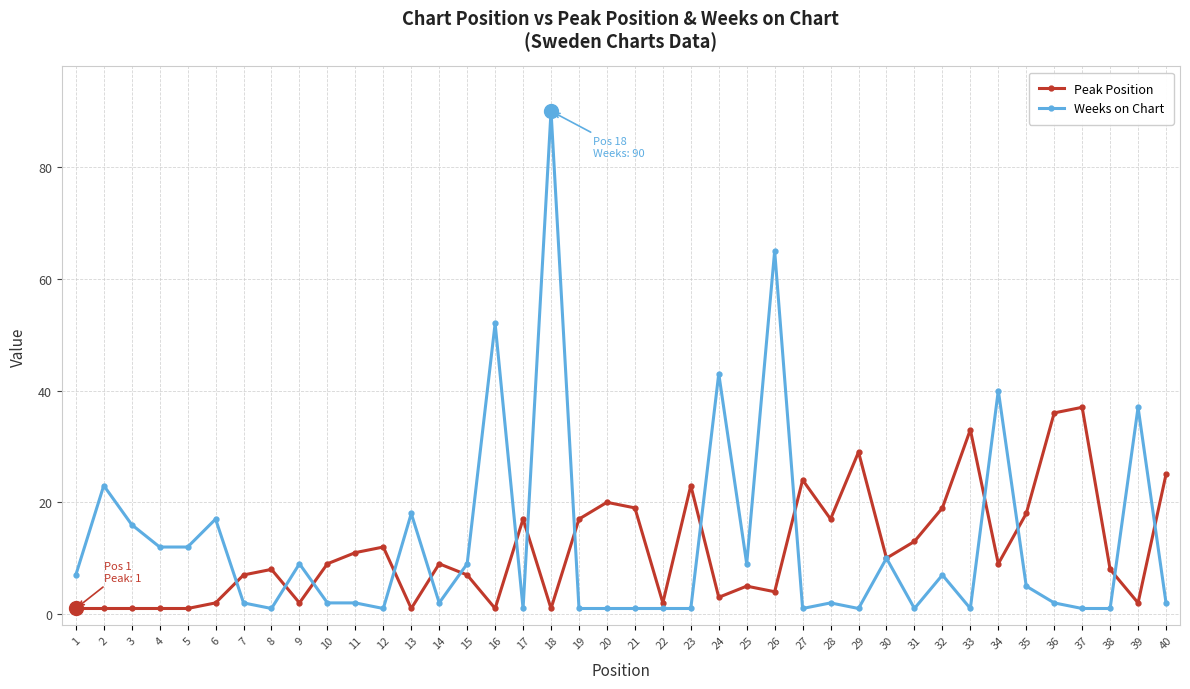

The Peak Position series shows 1 at 18. True or false?

True